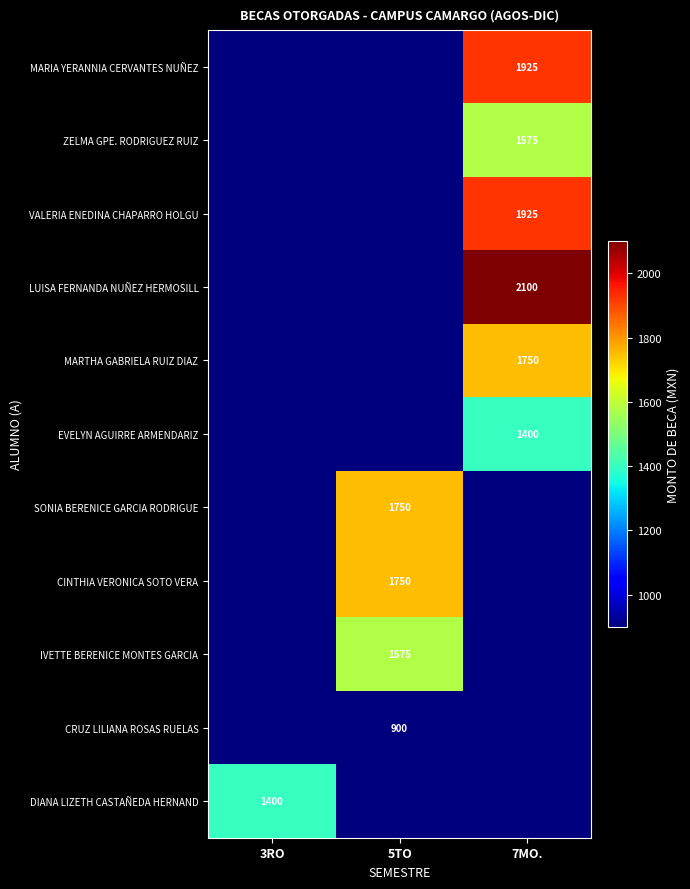

Is it true that MARTHA GABRIELA RUIZ DIAZ equals 1750 at 7MO.?

True